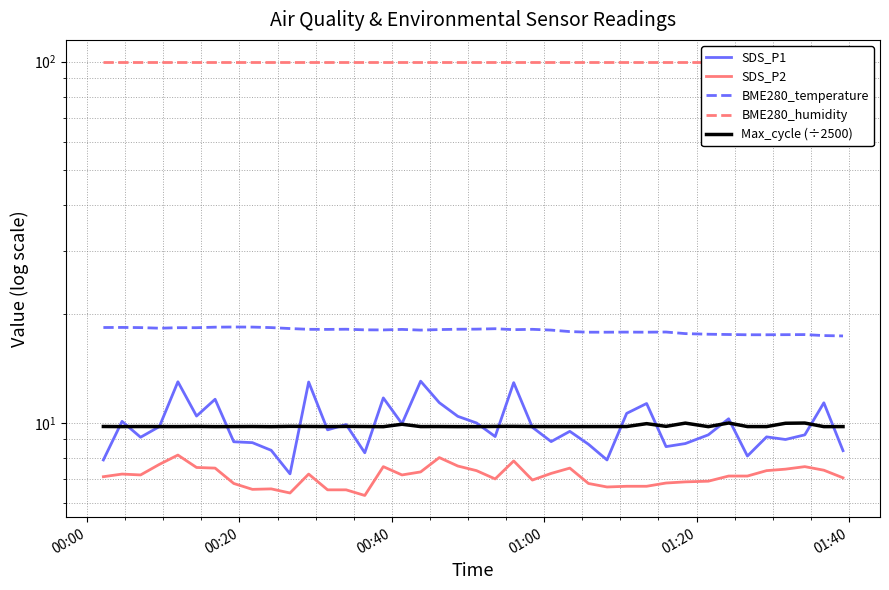

What is the difference between the second highest and minimum values in the BME280_temperature series?

1.0